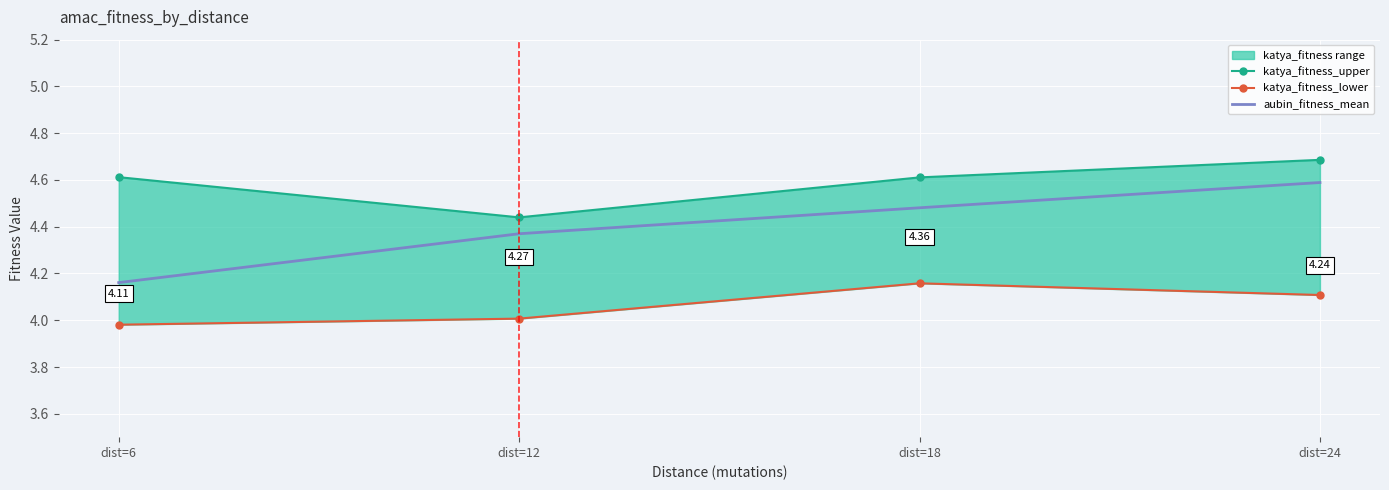

What is the total value across all series at dist=6?

12.8